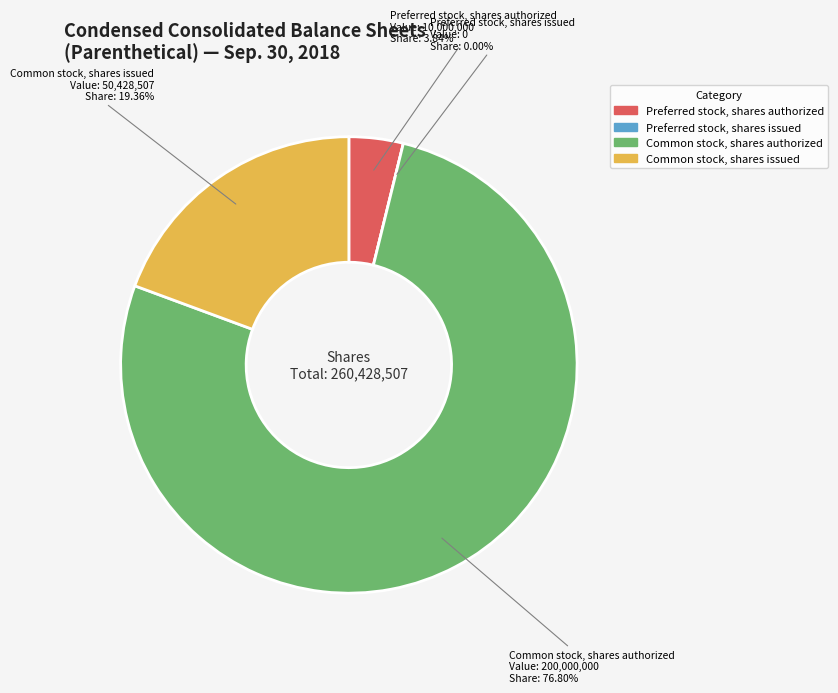

How many segments does this pie chart have?

4